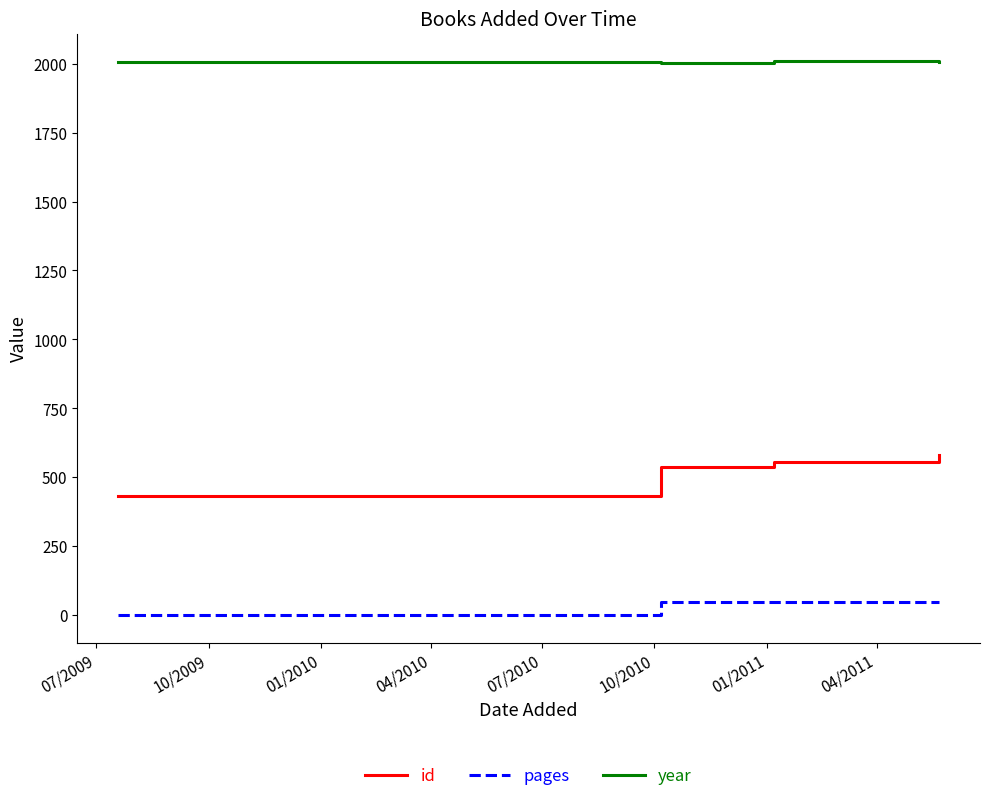

How many distinct data groups are displayed?

3